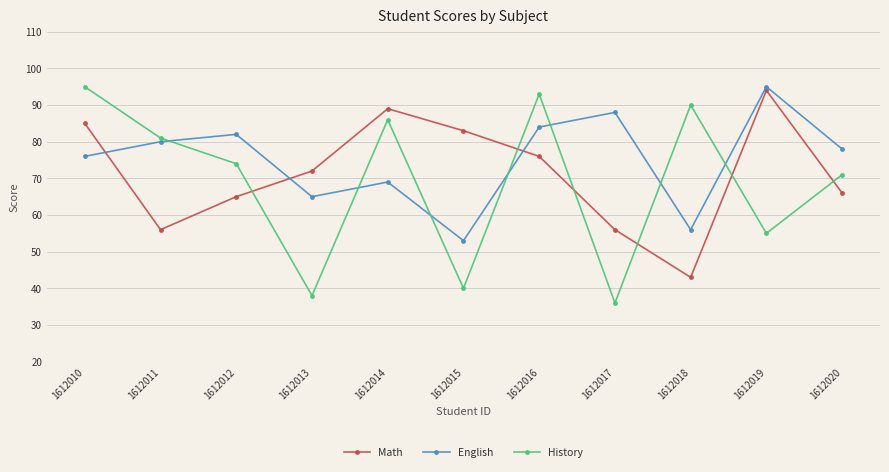

What is the lowest value of the English series?

53